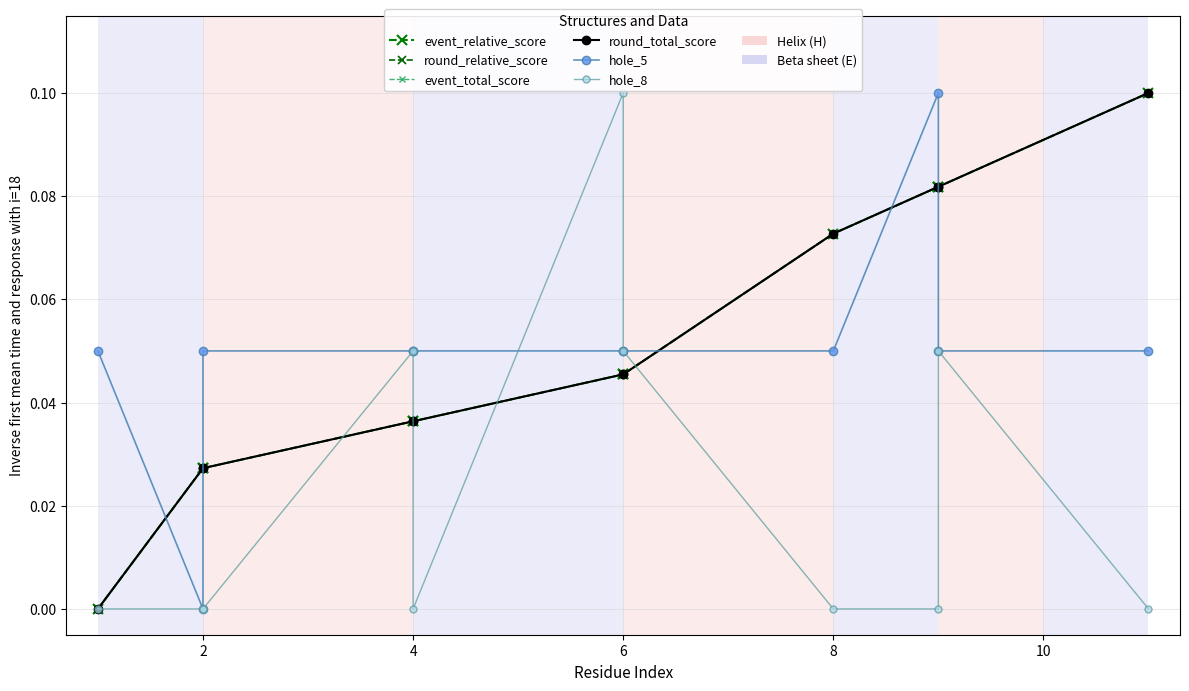

What are all the series names shown in the legend?

event_relative_score, round_relative_score, event_total_score, round_total_score, hole_5, hole_8